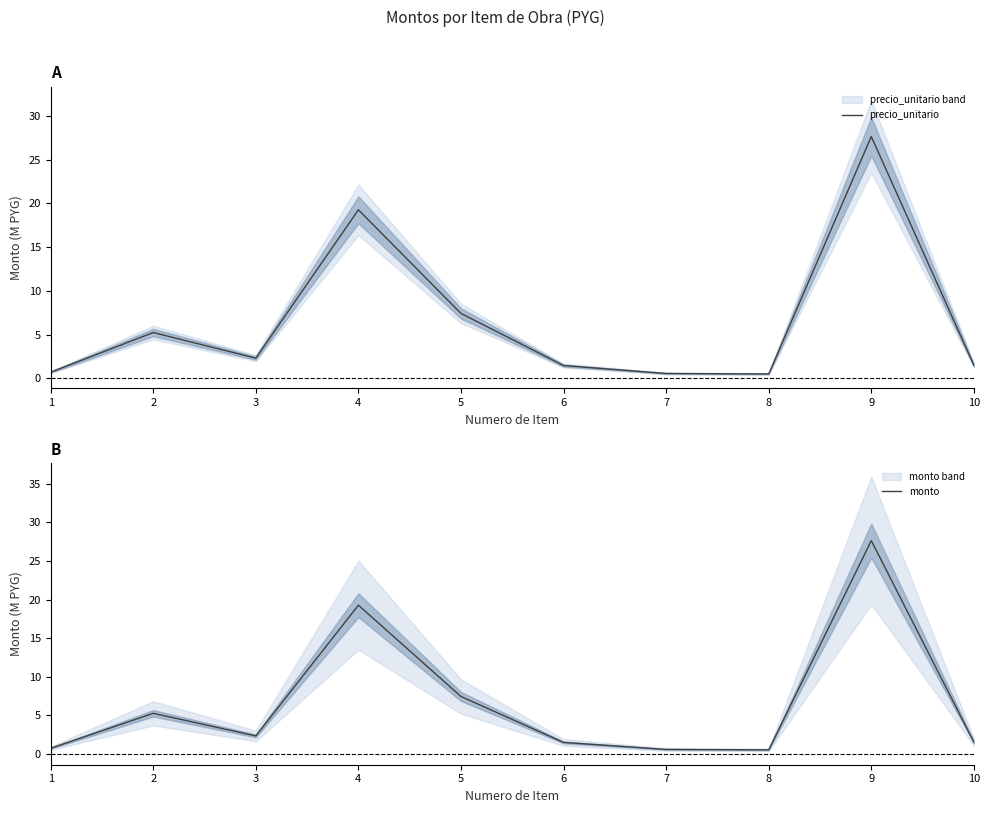

Is it true that precio_unitario equals 0.7 at 1?

True